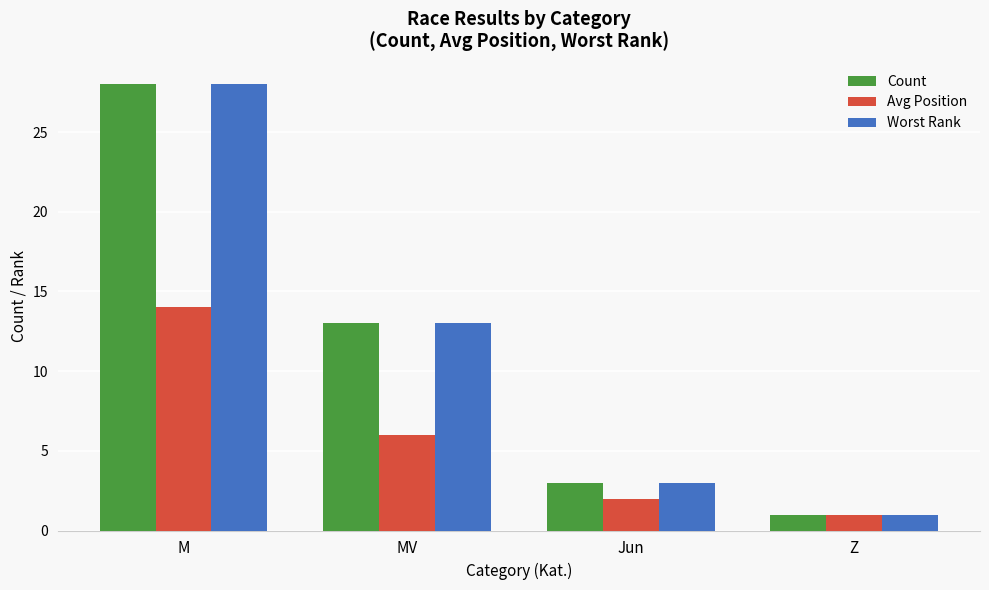

How many categories are shown in the chart?

4